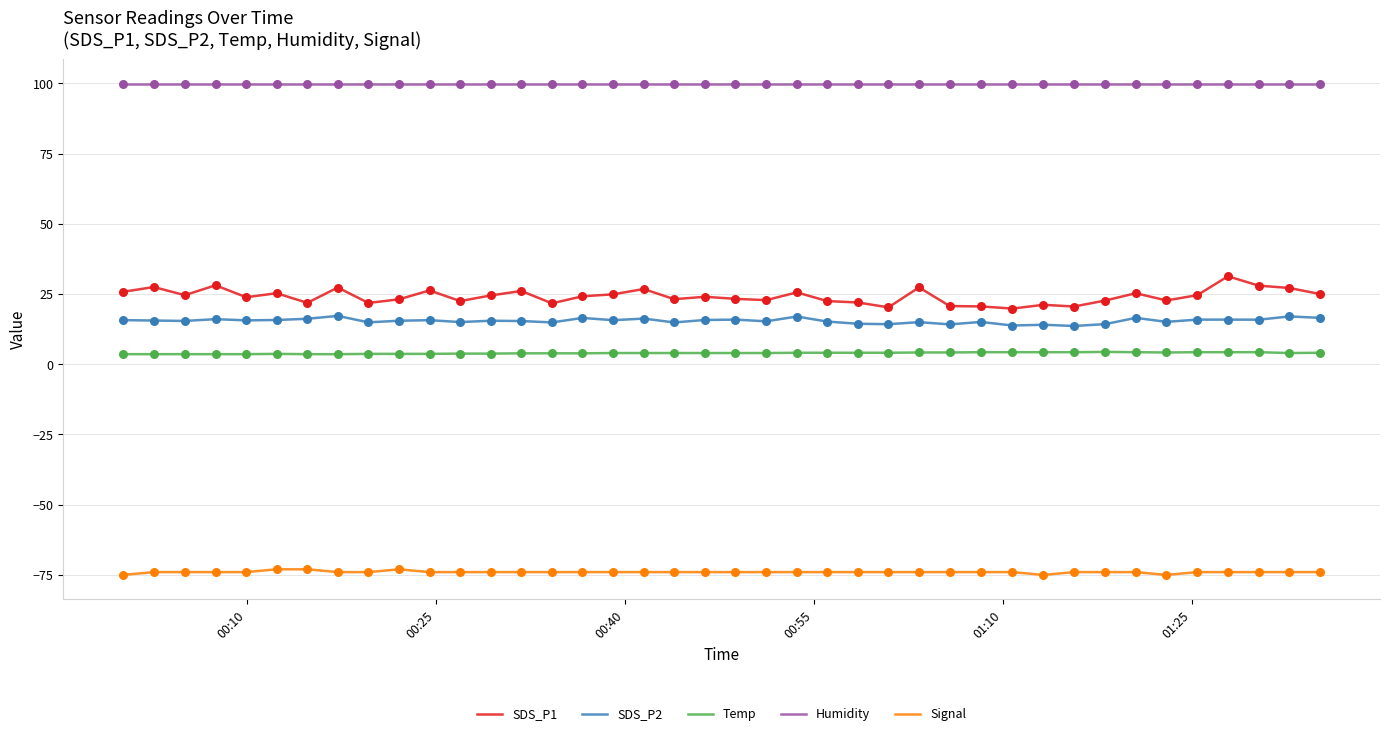

What are all the series names shown in the legend?

SDS_P1, SDS_P2, Temp, Humidity, Signal